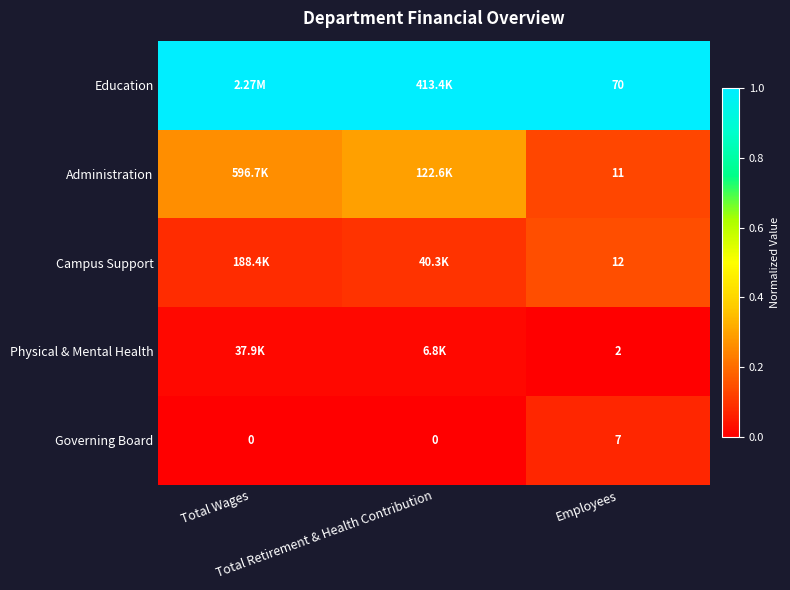

What is the difference between the second highest and minimum values in the Administration series?

0.1